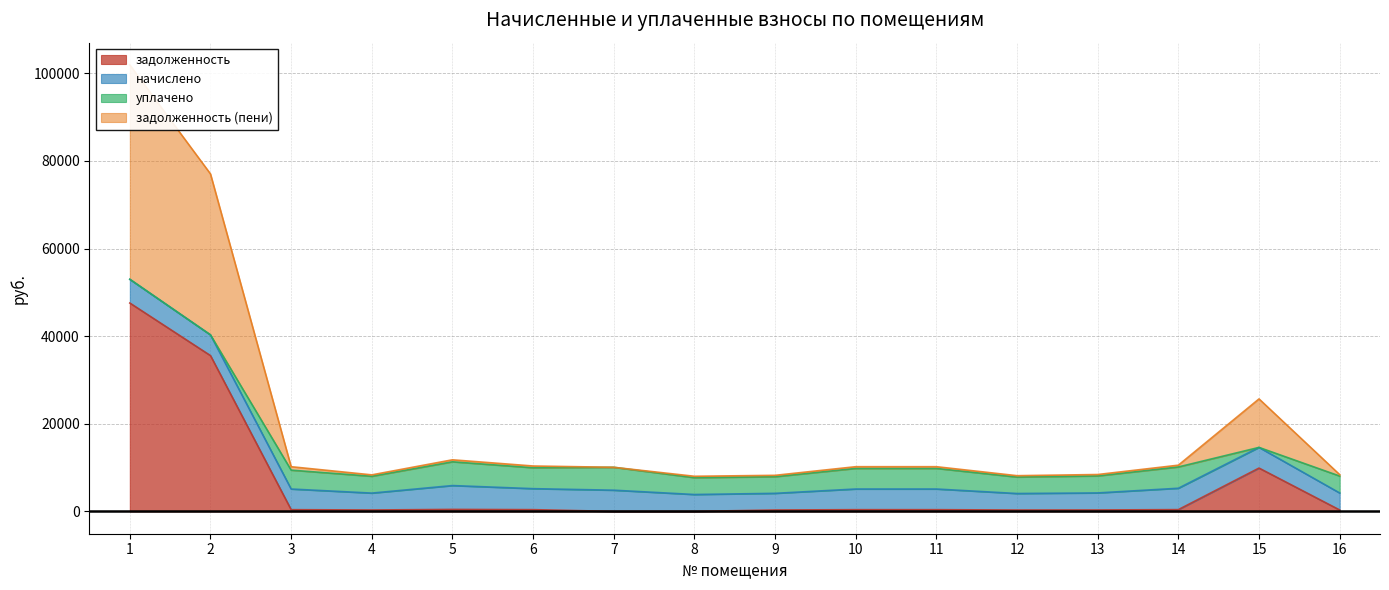

True or false: задолженность and задолженность (пени) cross at least once.

False